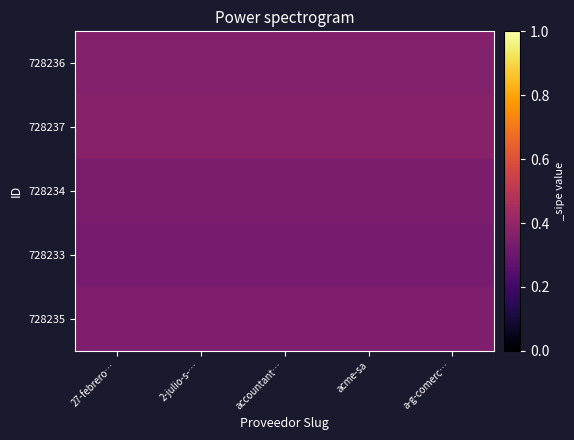

Rank the series at acme-sa from lowest to highest value.

728233, 728234, 728235, 728236, 728237